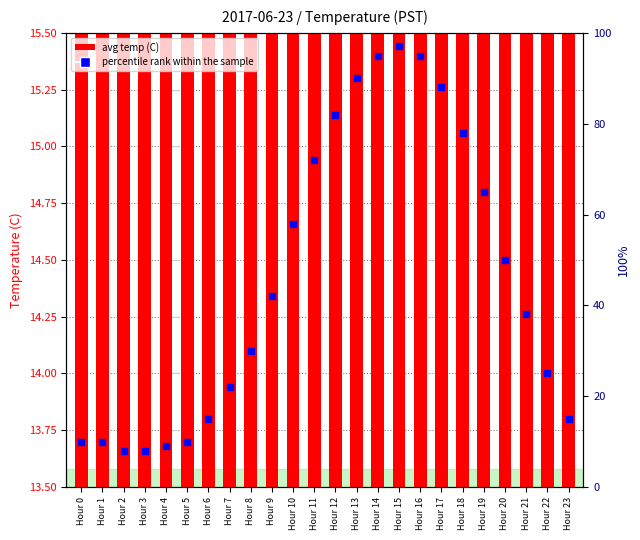

Which series contains the highest Y value?

percentile rank within the sample